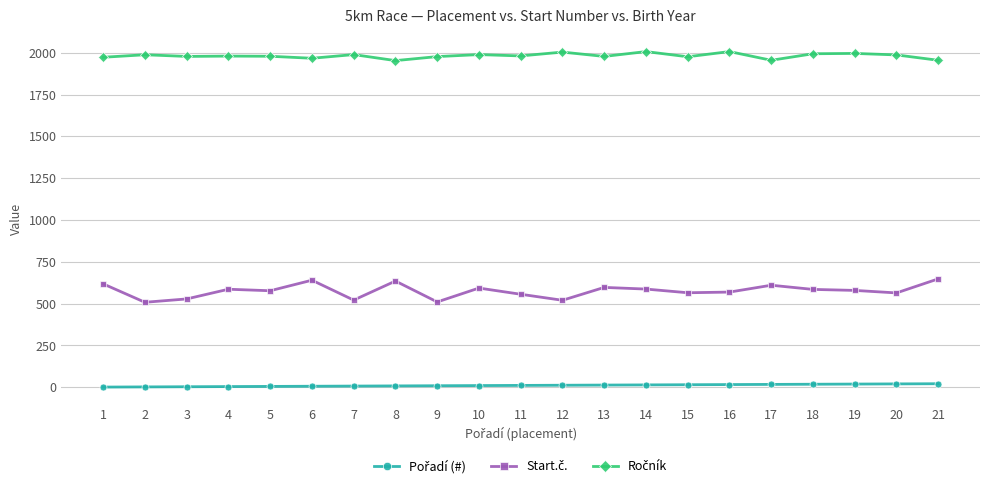

True or false: Pořadí (#) has a value of 7 at 12.

False